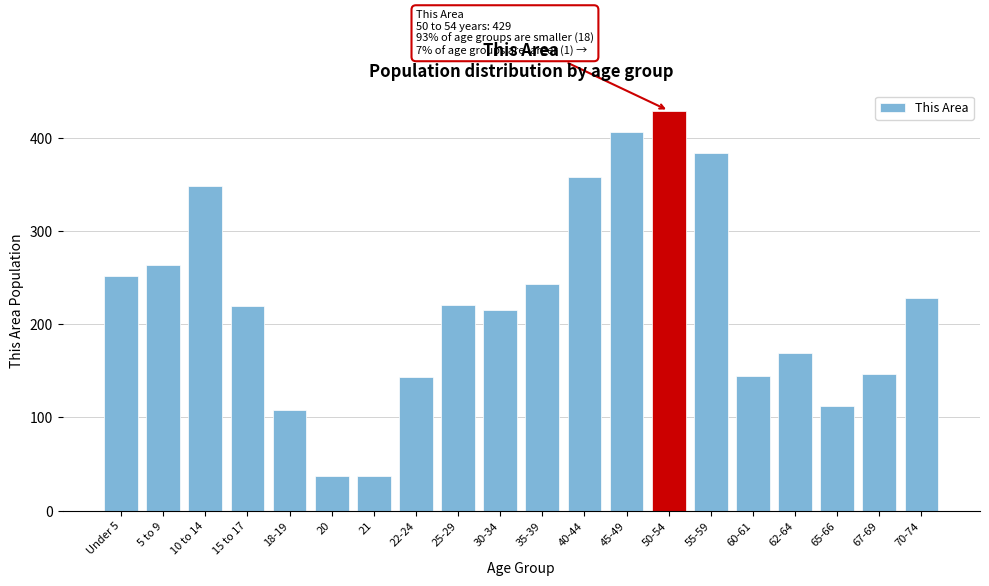

Reading right to left, extract all data points from this chart.

70-74=228	67-69=147	65-66=112	62-64=169	60-61=145	55-59=384	50-54=429	45-49=406	40-44=358	35-39=243	30-34=215	25-29=221	22-24=143	21=37	20=37	18-19=108	15 to 17=219	10 to 14=348	5 to 9=263	Under 5=252